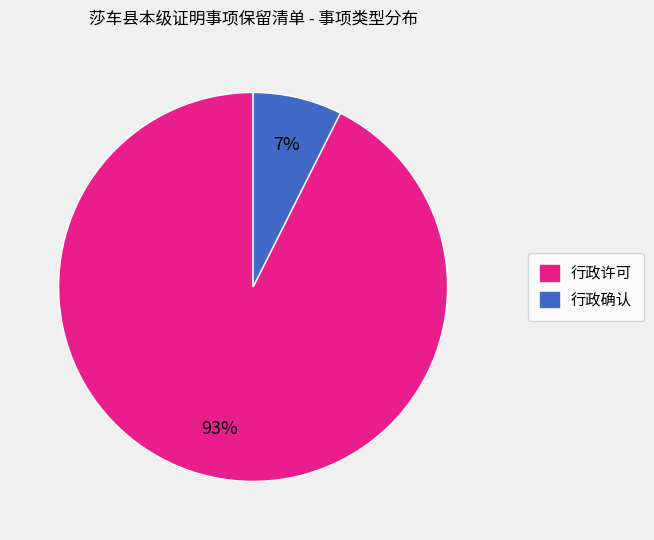

To the nearest percent, what is the combined percentage of 行政确认 and 行政许可?

100%